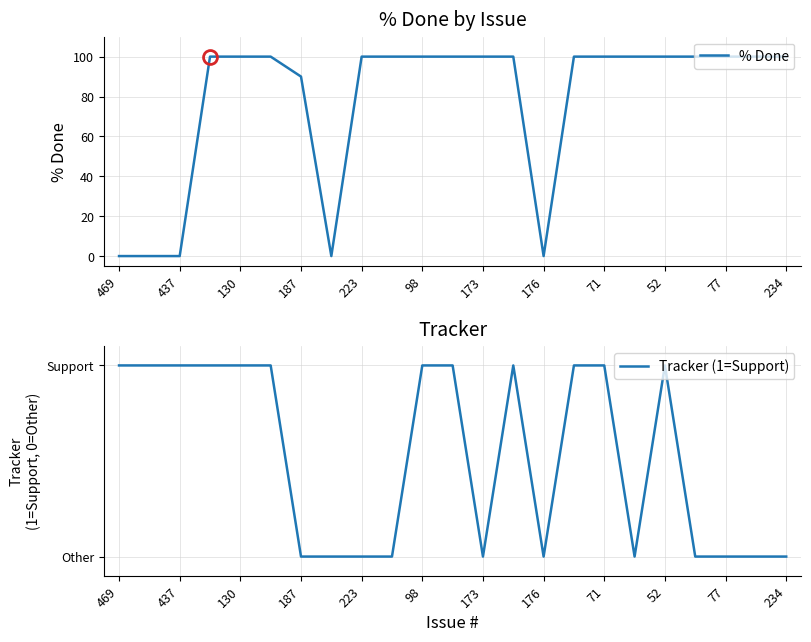

True or false: % Done has a value of 59 at 173.

False